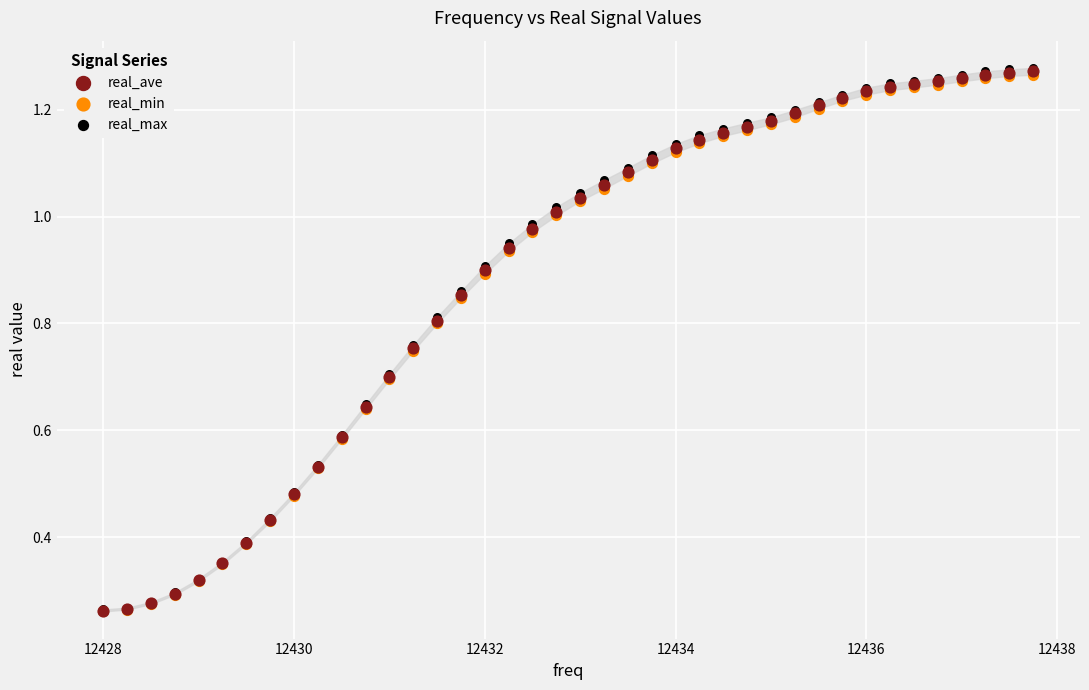

Which series has the largest Y range (max minus min)?

real_max